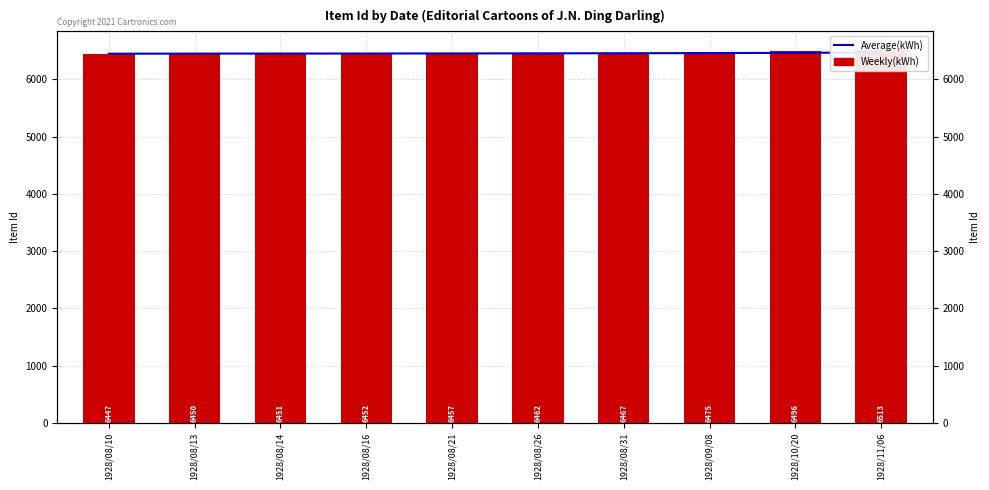

What is the value of the Average(kWh) bar at the 1st from the left?

6447.0